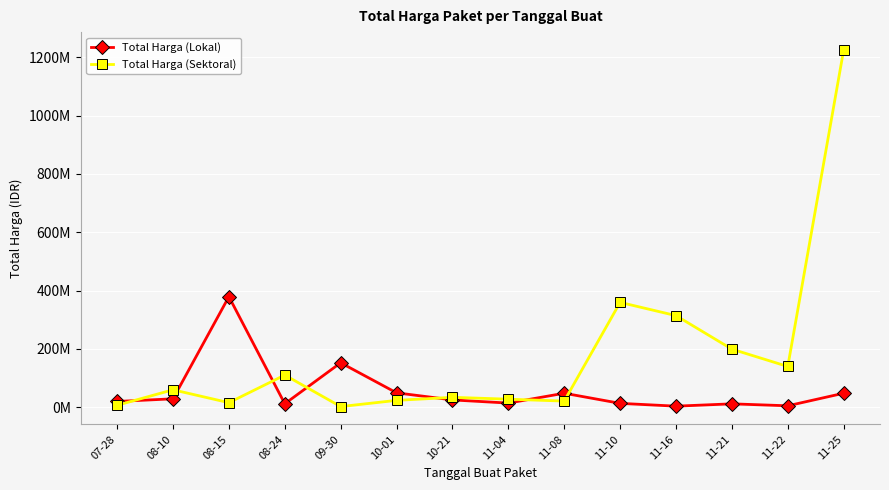

What are all the series names shown in the legend?

Total Harga (Lokal), Total Harga (Sektoral)